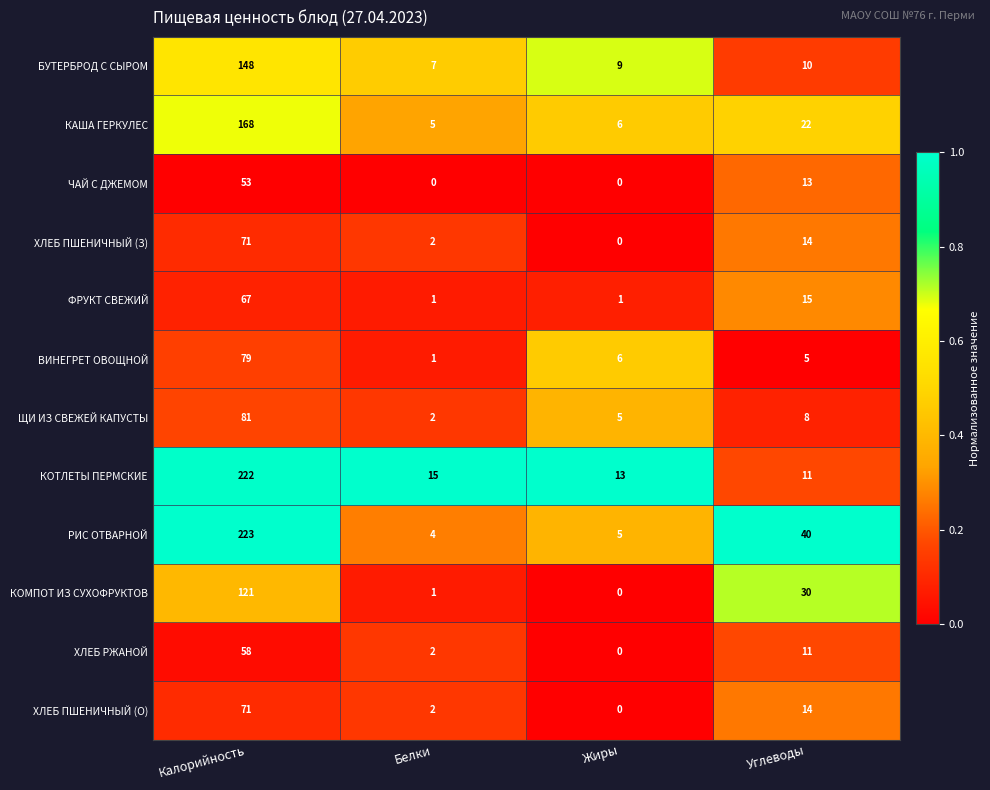

Which series has the largest total across all categories?

РИС ОТВАРНОЙ